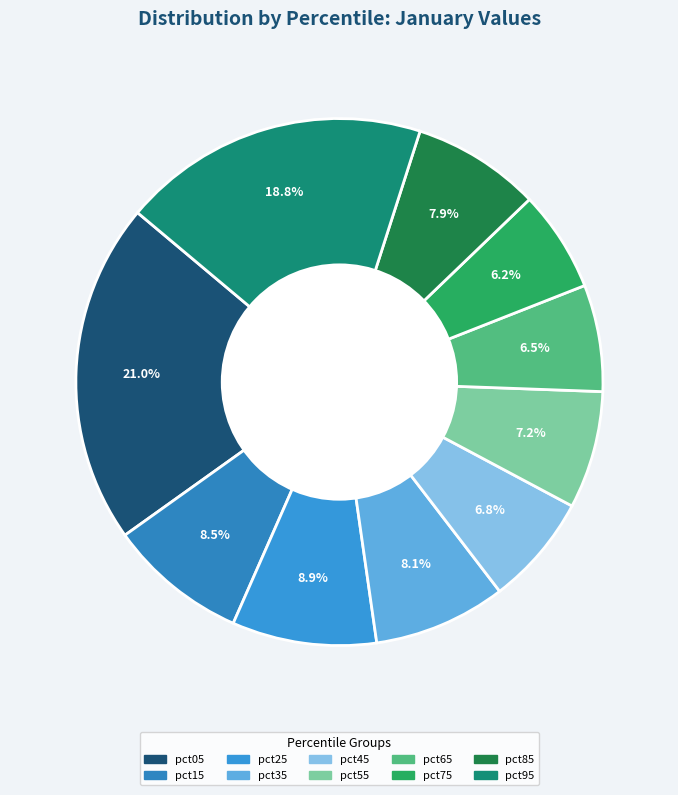

The pct85 slice represents 20% of the pie. True or false?

False